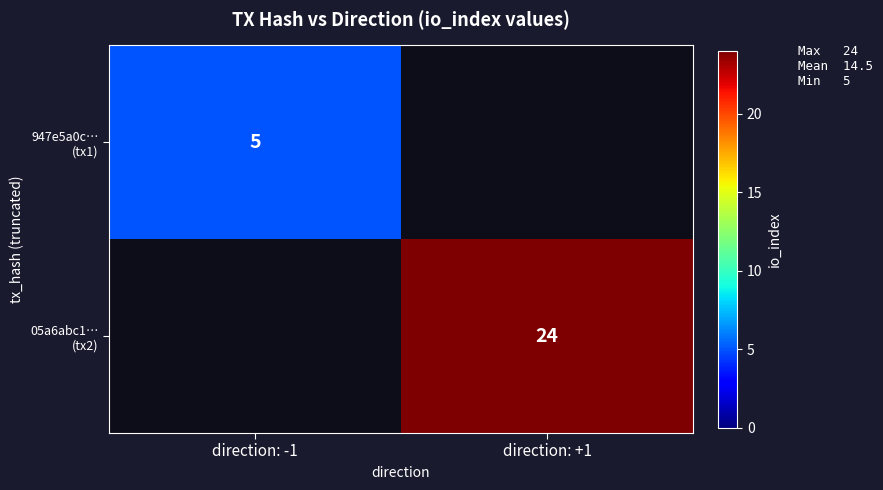

How many values in 05a6abc1… (tx2) are above zero?

1